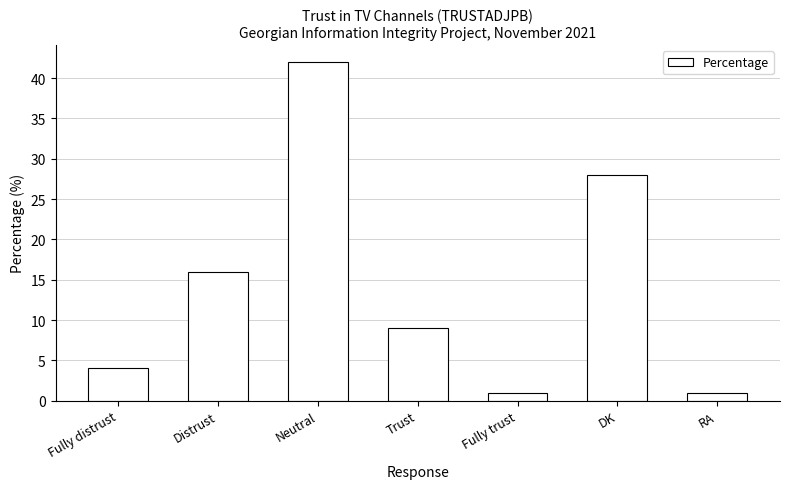

Which has a higher value, Fully trust or Trust?

Trust